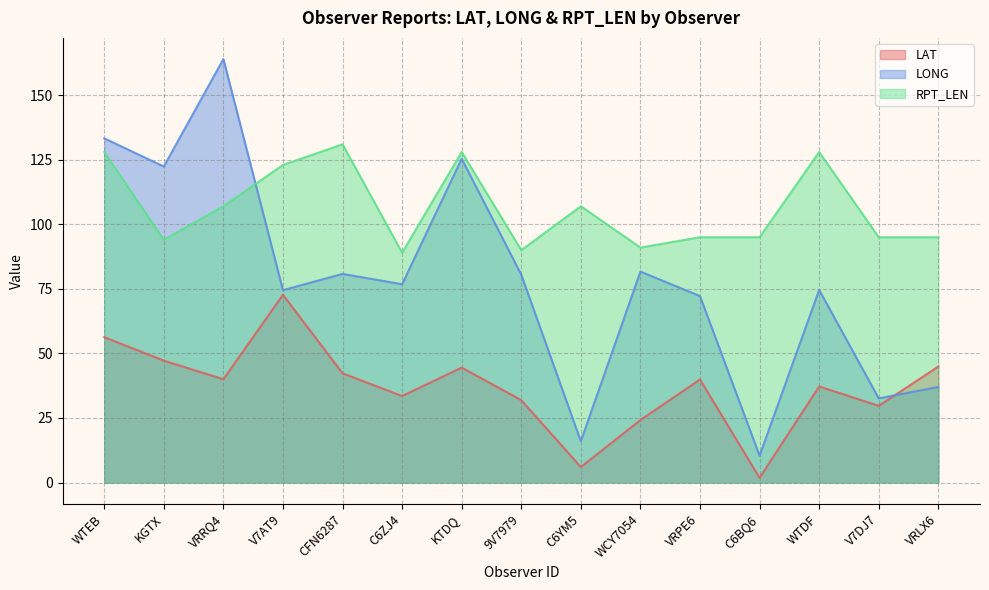

What are all the series names shown in the legend?

LAT, LONG, RPT_LEN